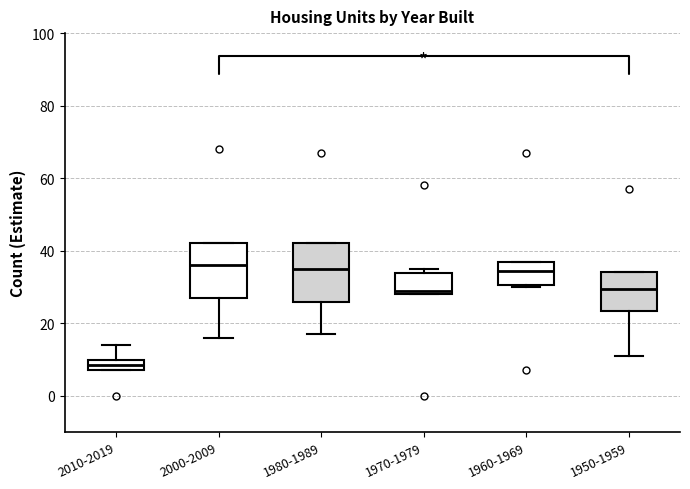

Which box has the lowest median line?

2010-2019